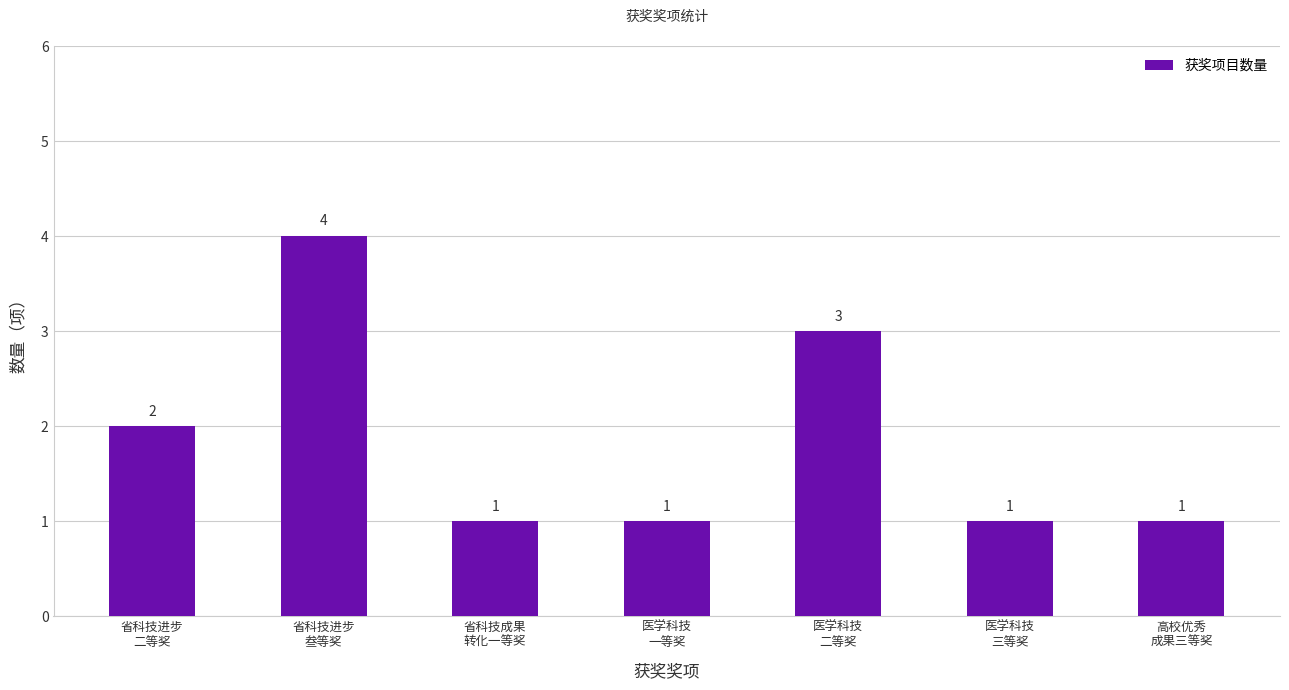

How many bars are there in total?

7